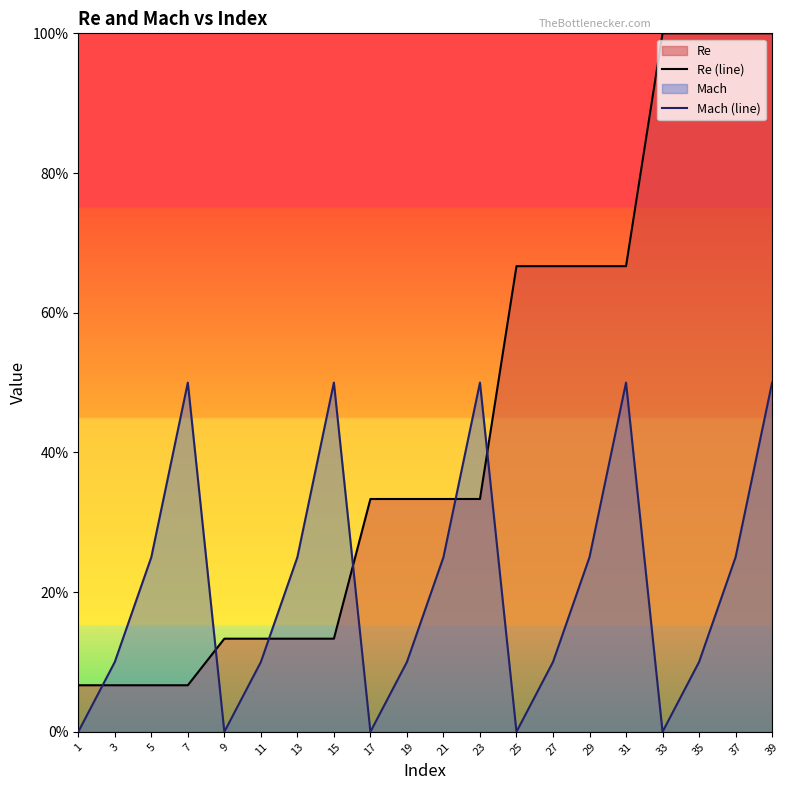

List the series in order of their overall mean, lowest first.

Mach (line), Re (line)